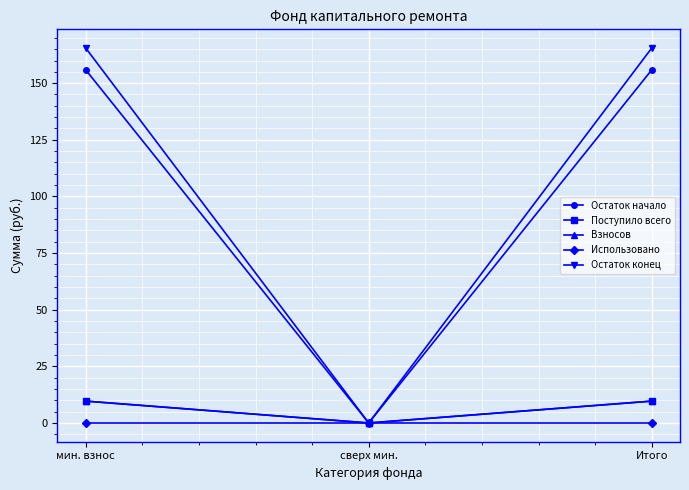

What is the greatest value displayed?

165.5